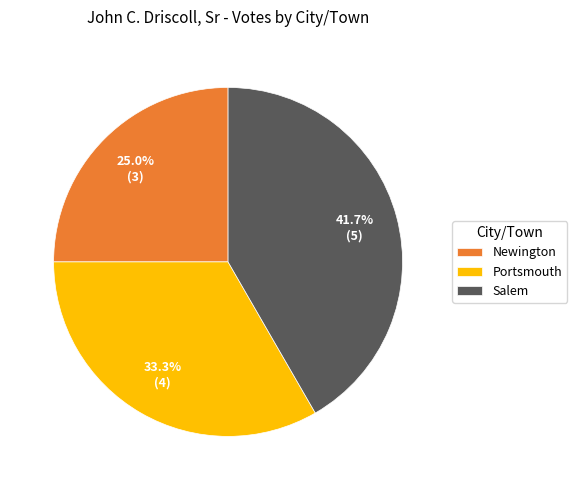

What is the smallest slice in the pie chart?

Newington